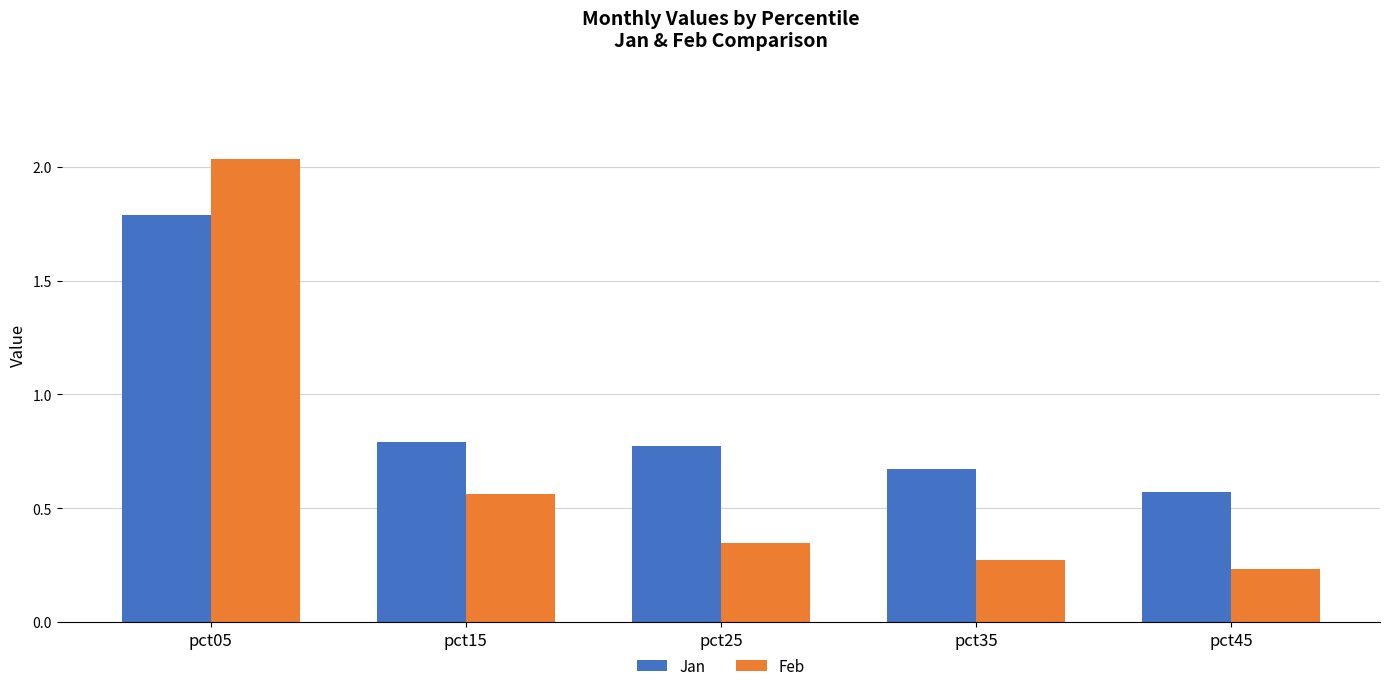

Count the Feb values in the range 0 to 1.

4